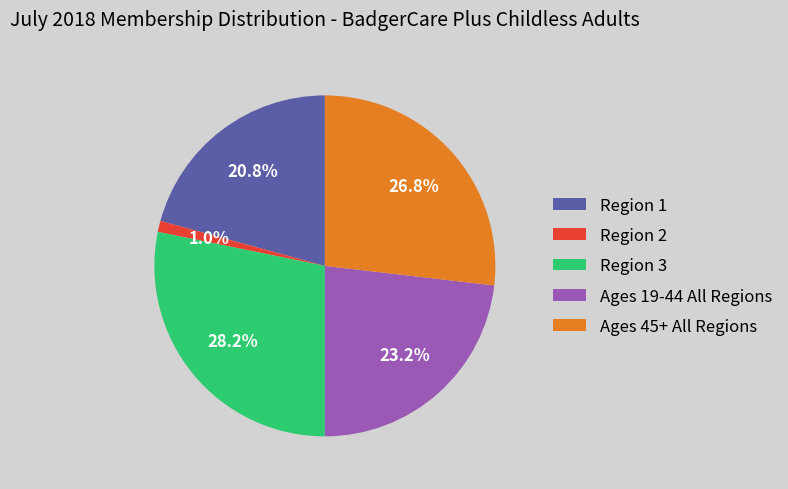

Between Ages 19-44 All Regions and Region 3, which is larger?

Region 3